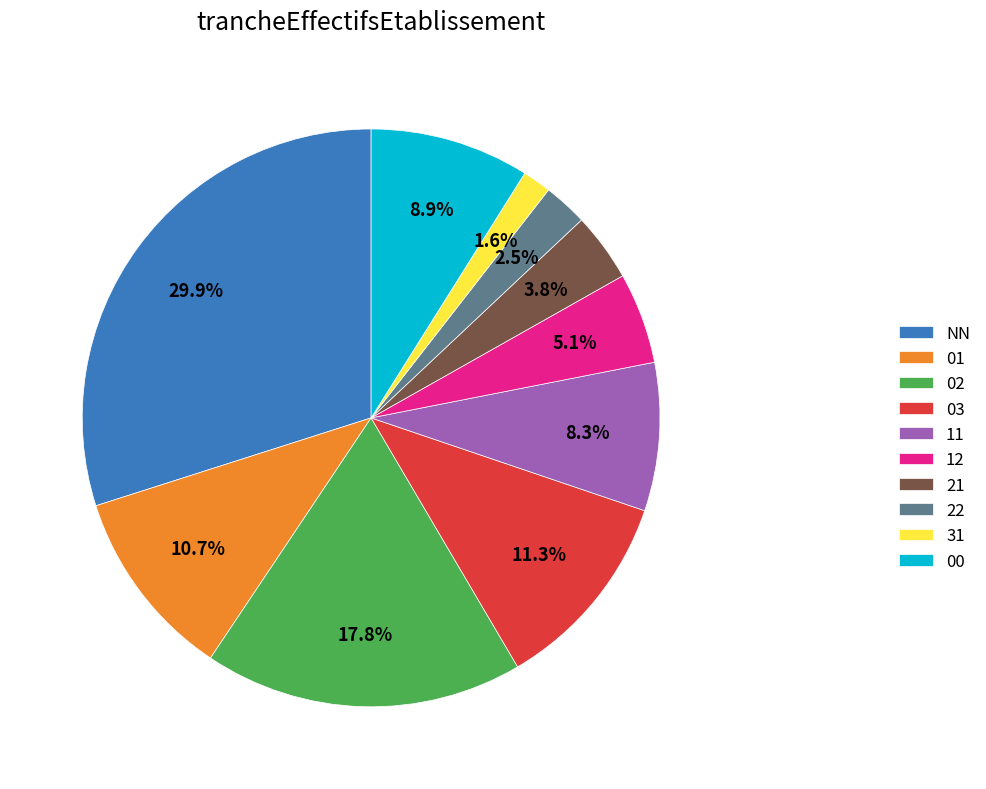

Does any single category account for the majority?

No